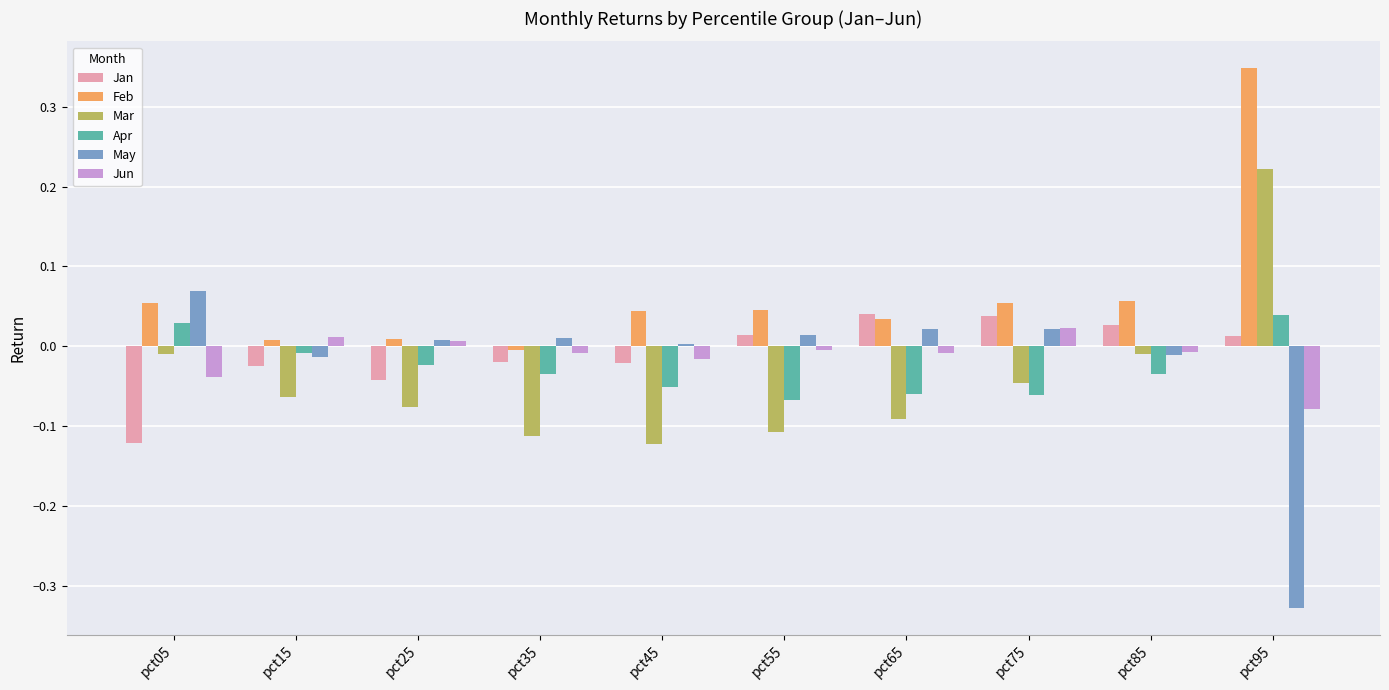

Which series has the widest spread of values?

May